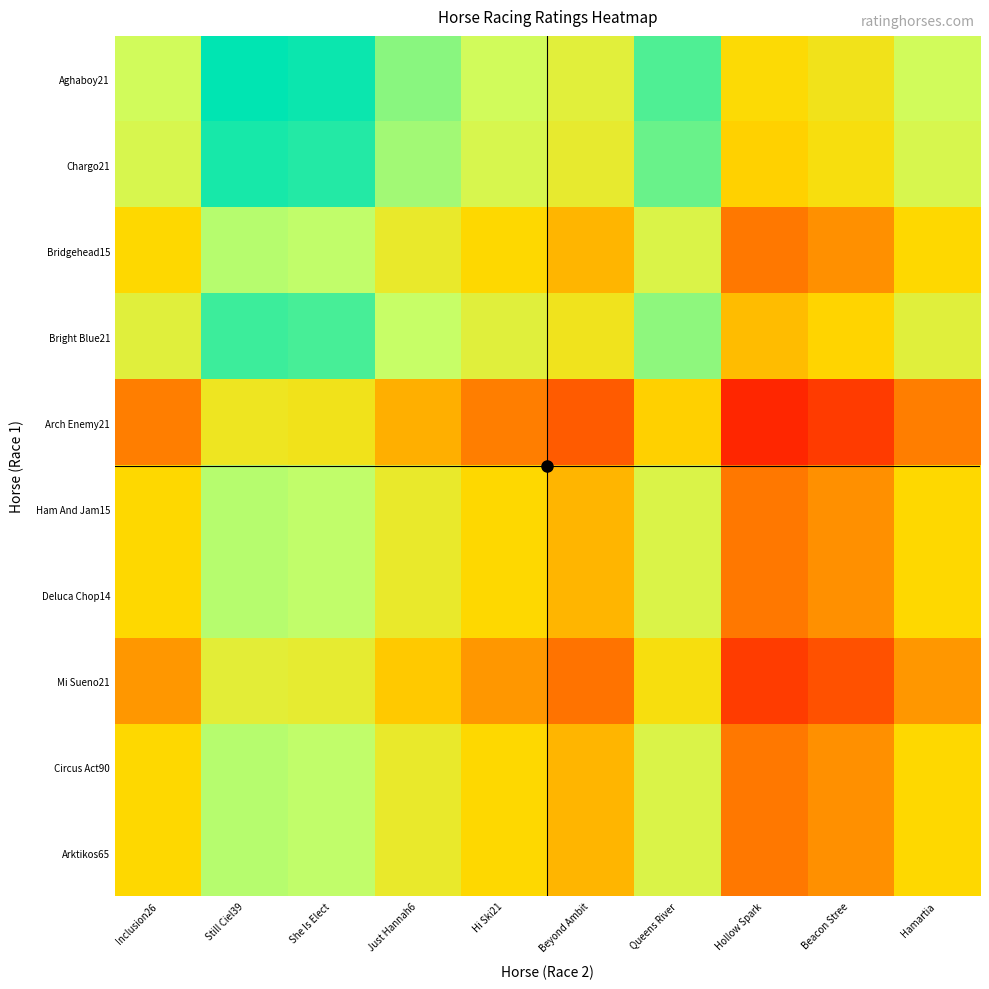

How many distinct data groups are displayed?

10